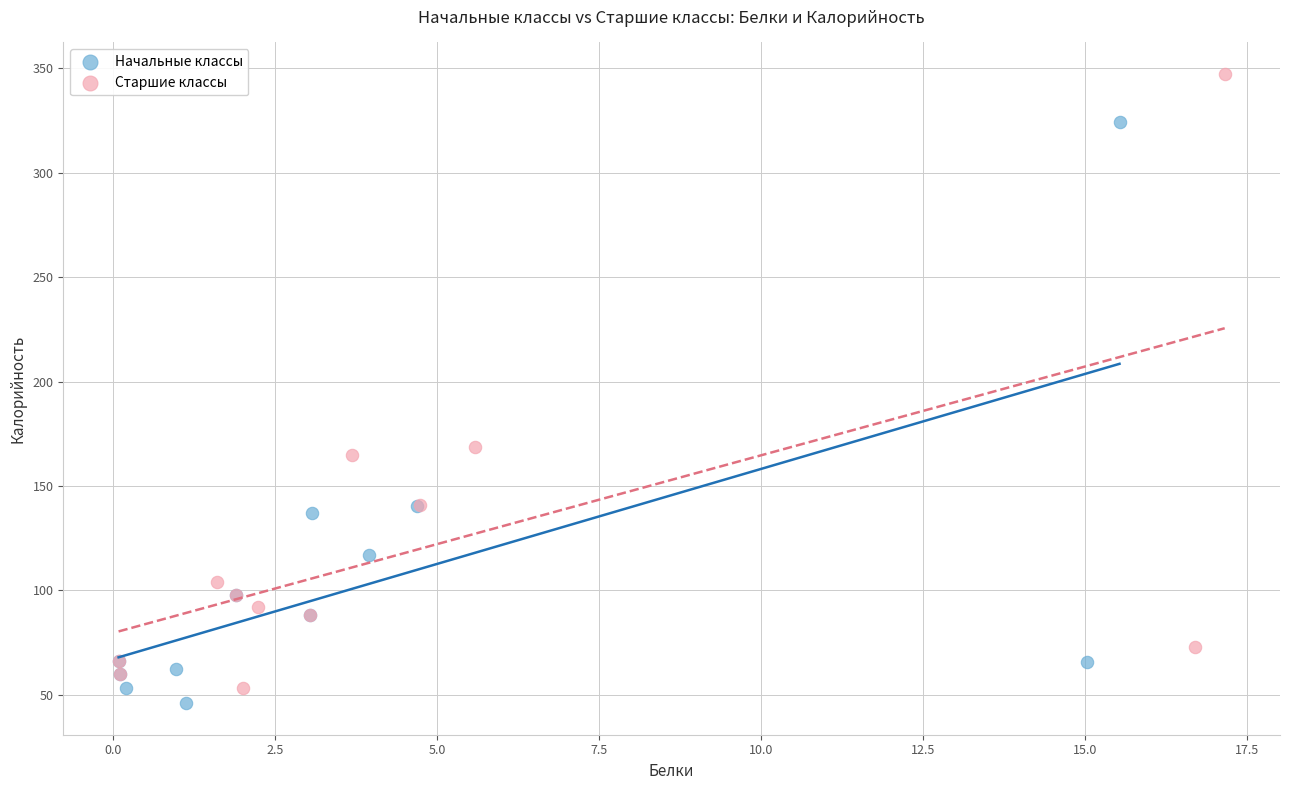

Which series contains the lowest Y value?

Начальные классы